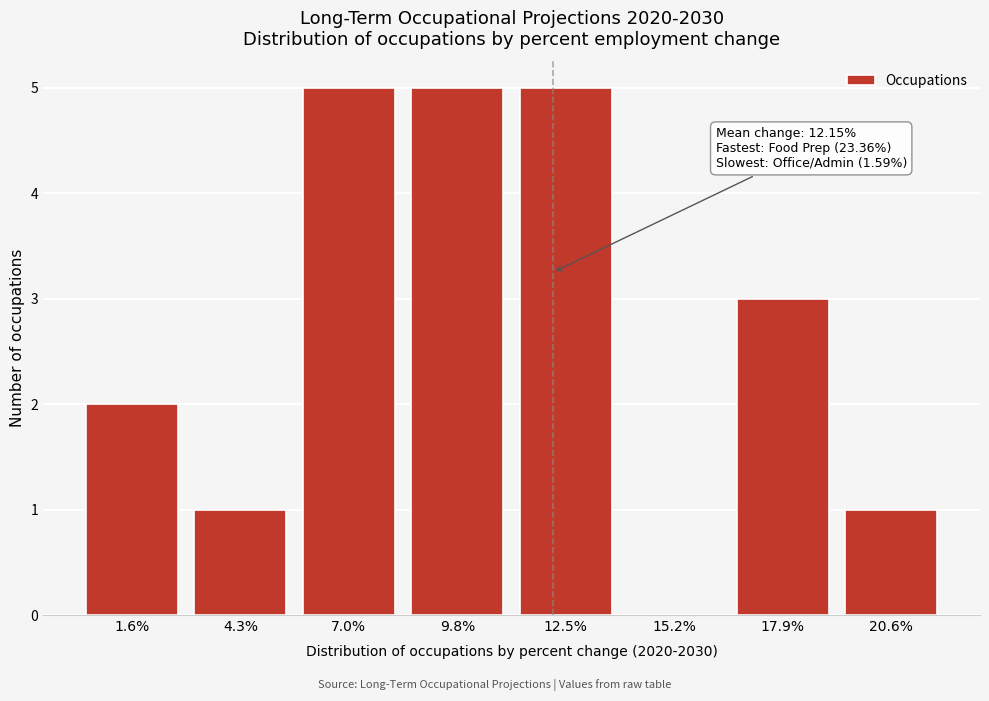

Reading right to left, extract all data points from this chart.

20.6%=1	17.9%=3	15.2%=0	12.5%=5	9.8%=5	7.0%=5	4.3%=1	1.6%=2